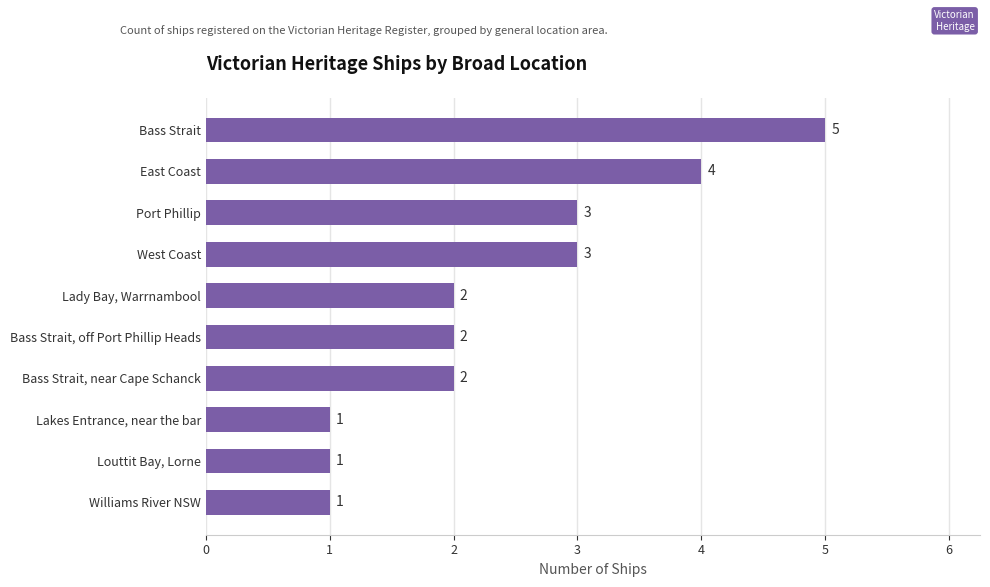

How many values are between 1 and 3?

8